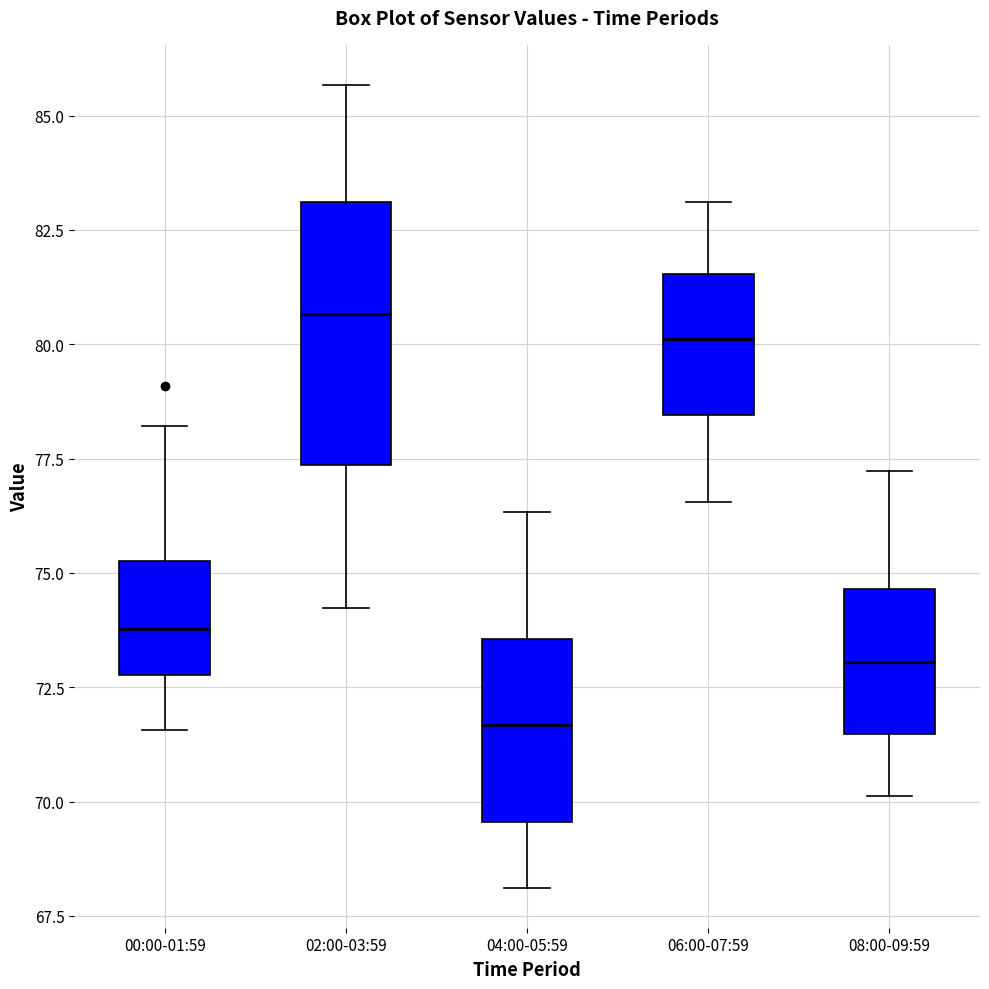

Reading left to right, read every box against the y-axis: the position of its median line, the range the box covers, and the ends of its whiskers. The values are not printed on the chart, so give them approximately, as read against the axis.

00:00-01:59: median 74.0, box 73.0 to 75.5, whiskers 71.5 to 78.0
02:00-03:59: median 80.5, box 77.5 to 83.0, whiskers 74.0 to 85.5
04:00-05:59: median 71.5, box 69.5 to 73.5, whiskers 68.0 to 76.5
06:00-07:59: median 80.0, box 78.5 to 81.5, whiskers 76.5 to 83.0
08:00-09:59: median 73.0, box 71.5 to 74.5, whiskers 70.0 to 77.0